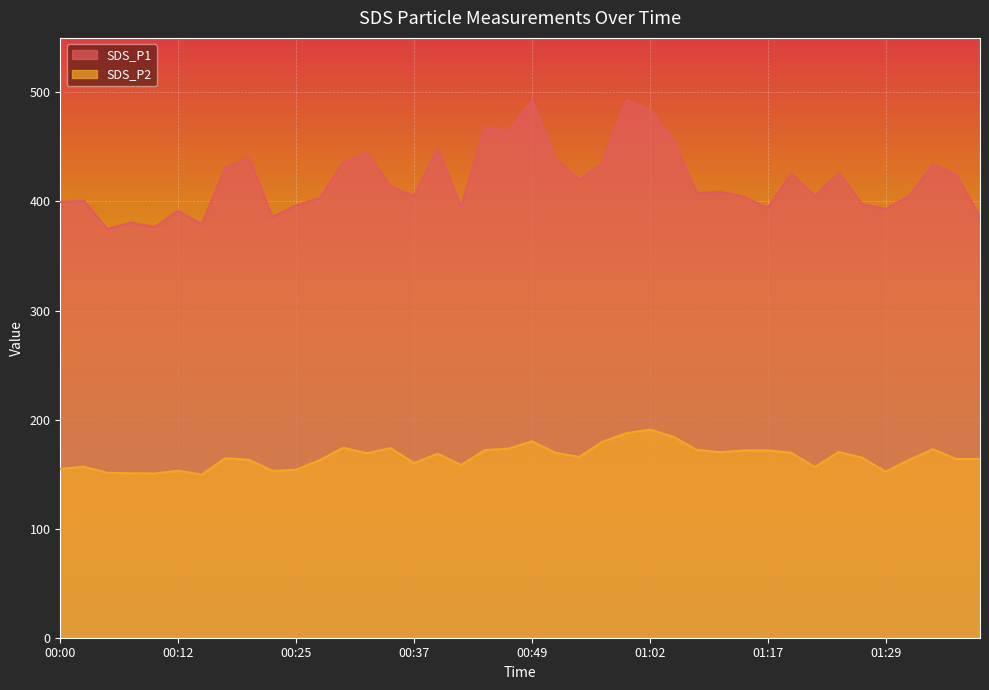

Reading left to right, transcribe all the data shown in this chart.

SDS_P1: 00:00=399.5	00:02=400.7	00:05=374.7	00:07=380.7	00:10=376.6	00:12=391.4	00:14=379.3	00:17=431.4	00:20=439.8	00:22=385.8	00:25=396.5	00:27=402.9	00:30=436.0	00:32=444.2	00:35=413.7	00:37=405.3	00:40=448.3	00:42=395.3	00:45=468.2	00:47=464.3	00:49=492.8	00:52=440.0	00:54=419.8	00:57=435.6	00:59=493.1	01:02=484.5	01:04=455.9	01:07=407.6	01:09=409.1	01:12=404.0	01:17=394.1	01:19=425.8	01:22=404.9	01:24=426.6	01:27=397.4	01:29=393.2	01:32=405.0	01:34=434.3	01:36=424.2	01:39=385.9
SDS_P2: 00:00=154.7	00:02=156.8	00:05=151.2	00:07=150.8	00:10=150.6	00:12=153.1	00:14=149.5	00:17=164.6	00:20=163.1	00:22=153.0	00:25=154.0	00:27=162.8	00:30=174.3	00:32=169.1	00:35=173.9	00:37=160.2	00:40=168.7	00:42=158.4	00:45=172.1	00:47=173.4	00:49=180.1	00:52=169.6	00:54=165.7	00:57=179.8	00:59=187.5	01:02=190.9	01:04=184.2	01:07=172.2	01:09=170.1	01:12=171.8	01:17=171.8	01:19=169.5	01:22=156.5	01:24=170.3	01:27=165.1	01:29=152.2	01:32=163.2	01:34=172.8	01:36=163.8	01:39=163.9